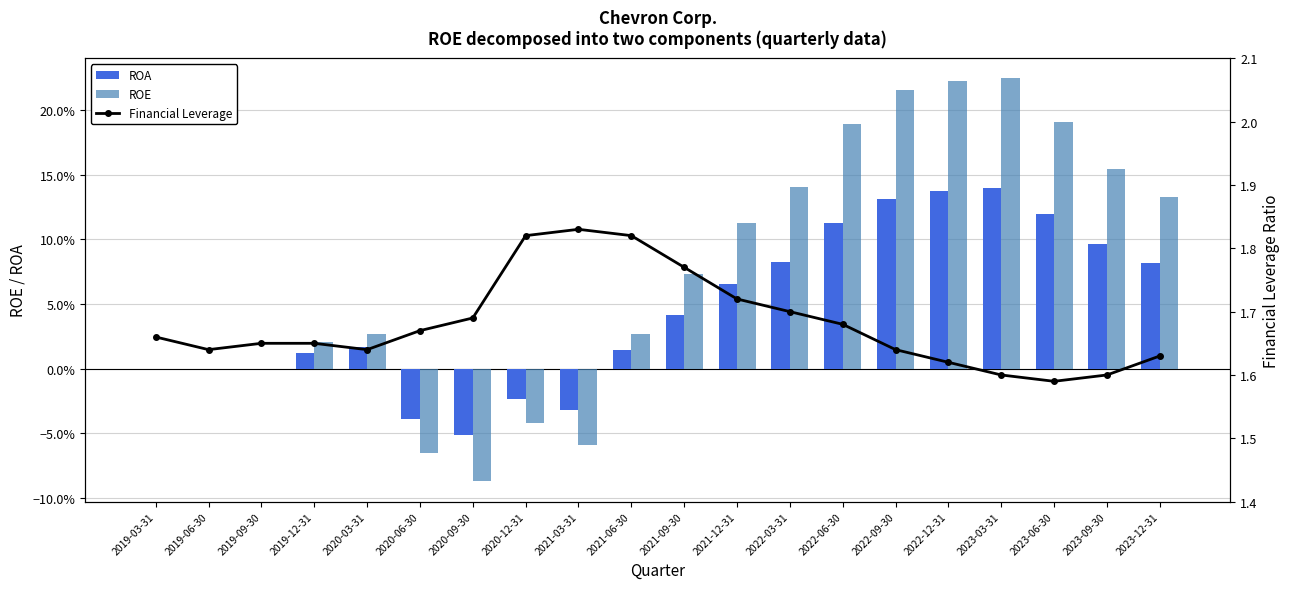

What is the total value across all series at 2019-03-31?

1.7